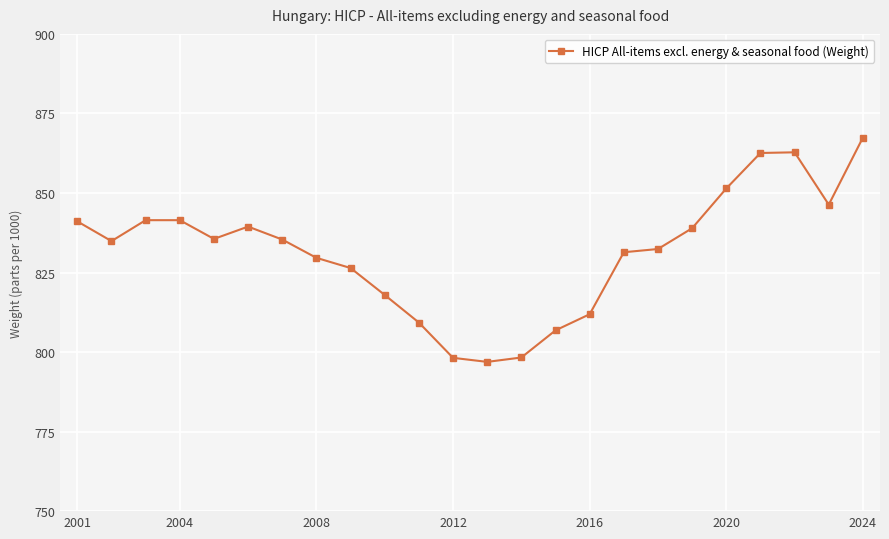

How many series are shown in this chart?

1